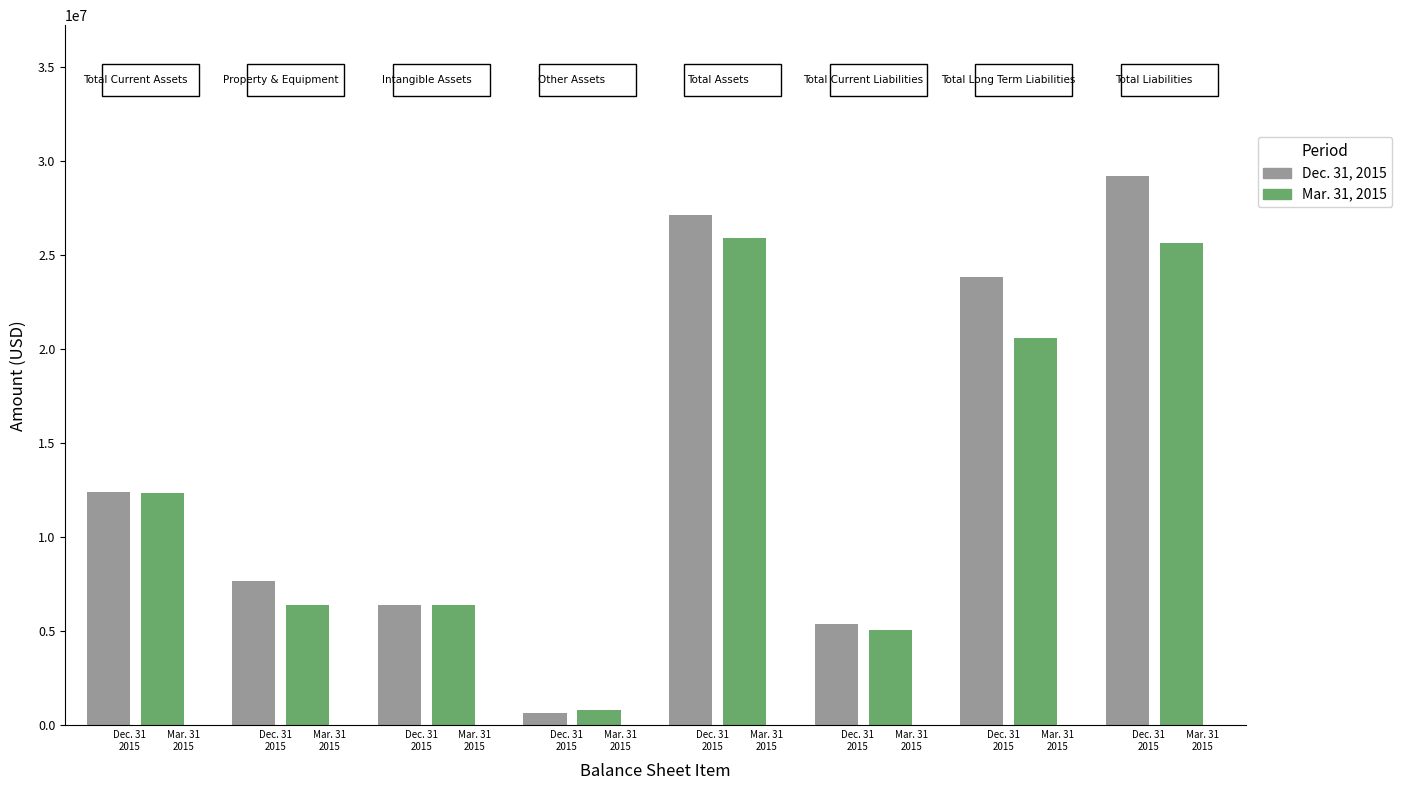

What is the greatest value displayed?

29200035